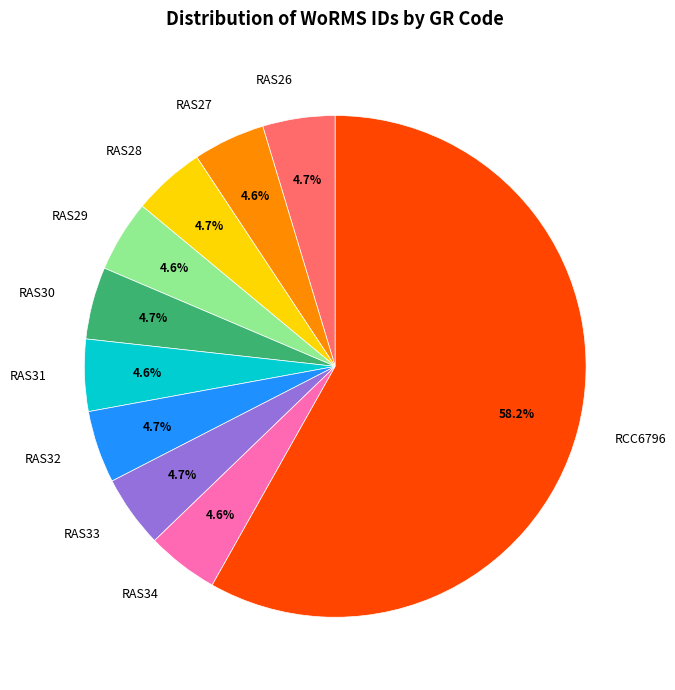

Which slice is the largest?

RCC6796